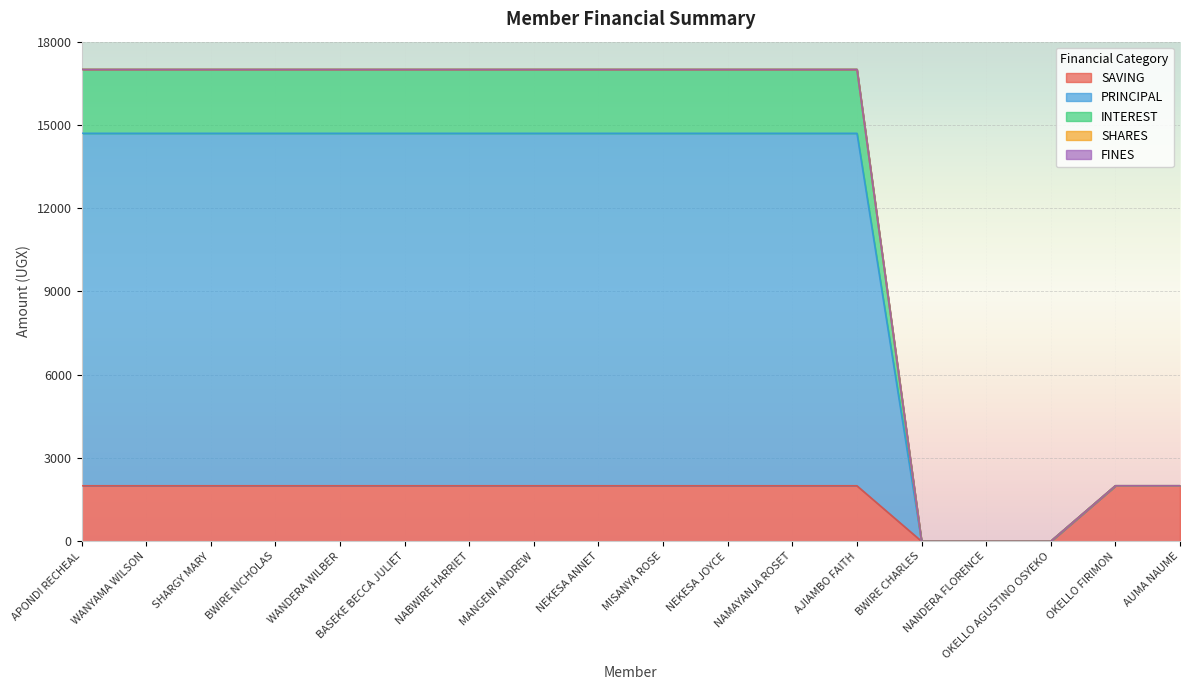

Does the chart display data point markers on the line(s)?

No